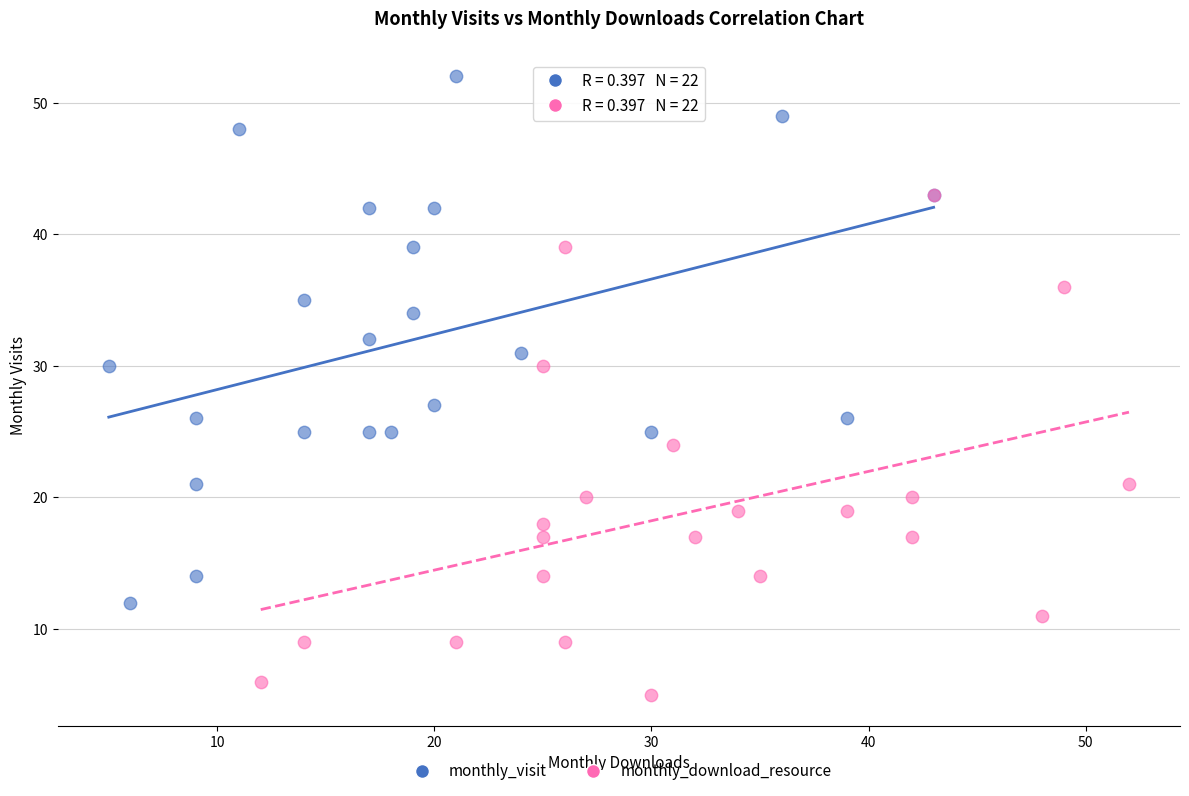

Which series contains the lowest Y value?

monthly_download_resource